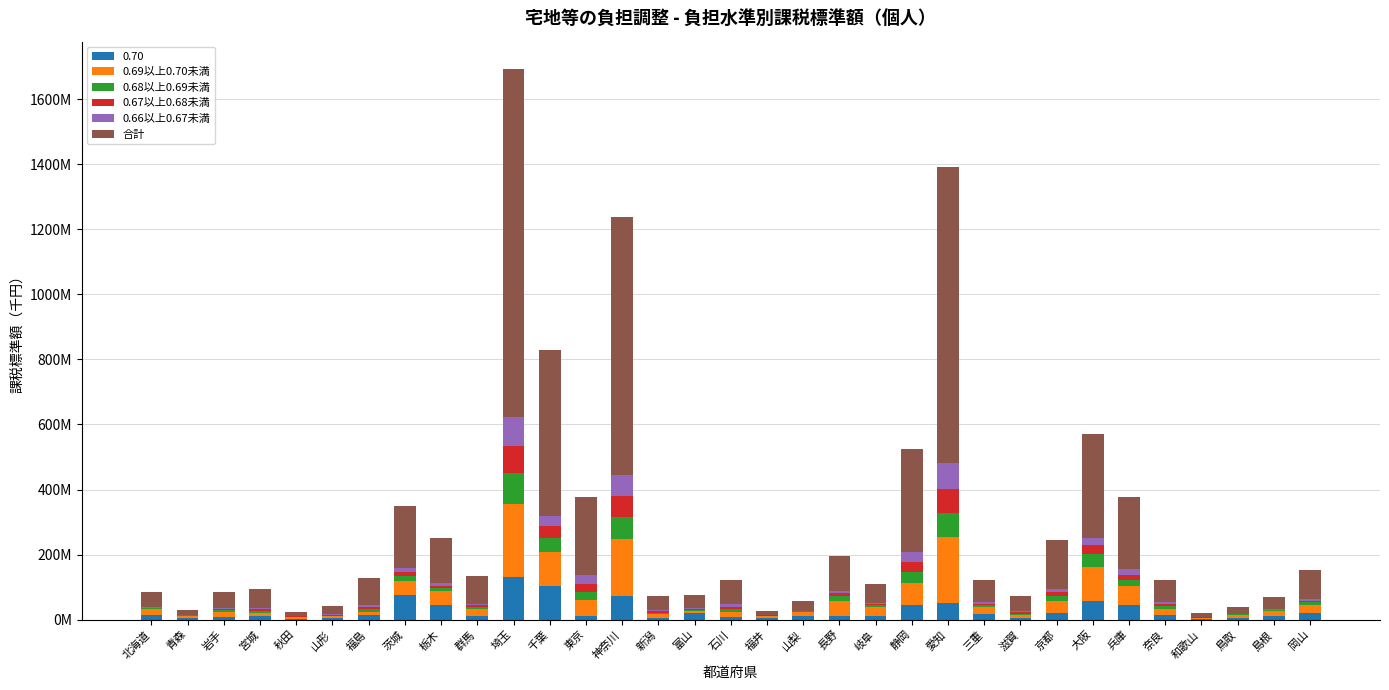

Are the bars horizontal?

No